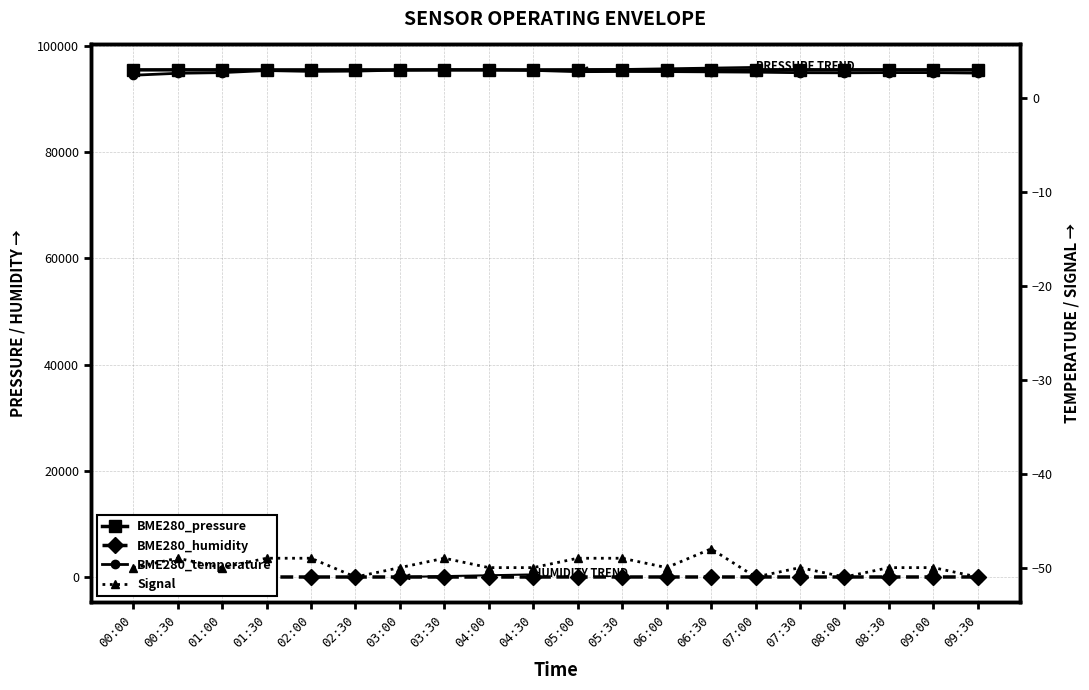

True or false: Signal has more than 1 points higher than both neighbors.

True